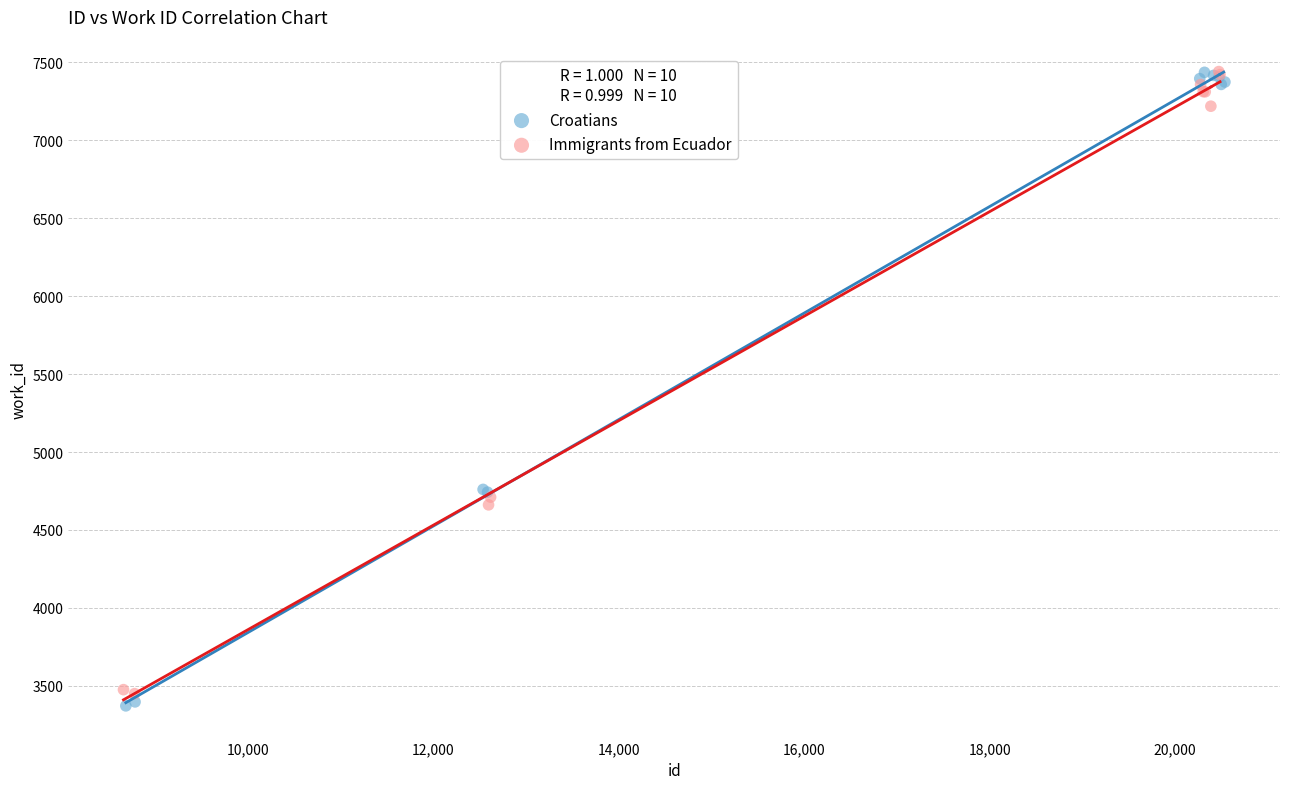

Which series has the largest Y range (max minus min)?

Croatians